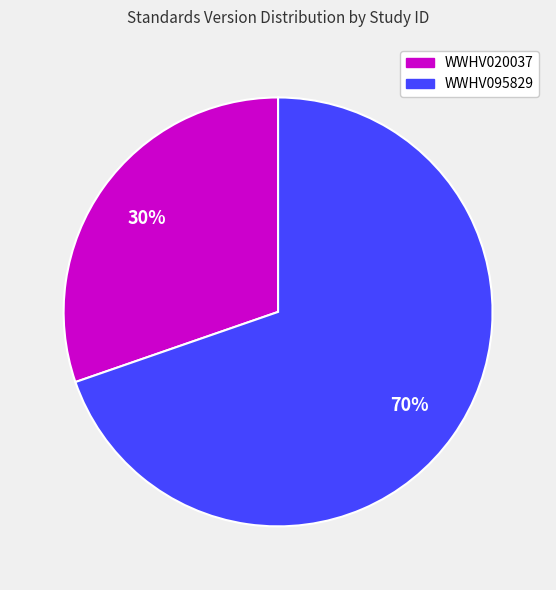

Is the sum of WWHV095829 and WWHV020037 greater than half?

Yes